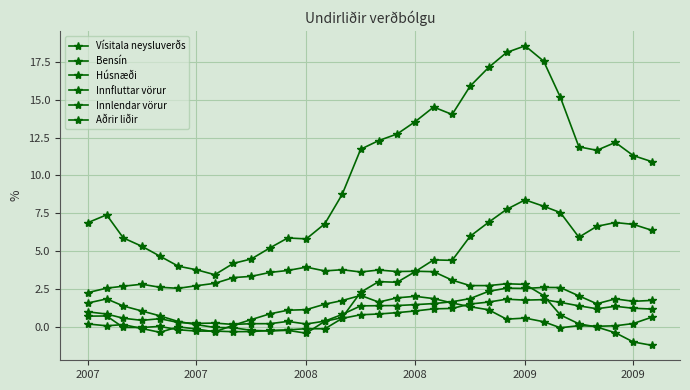

What is the sum of all Vísitala neysluverðs values?

321.6